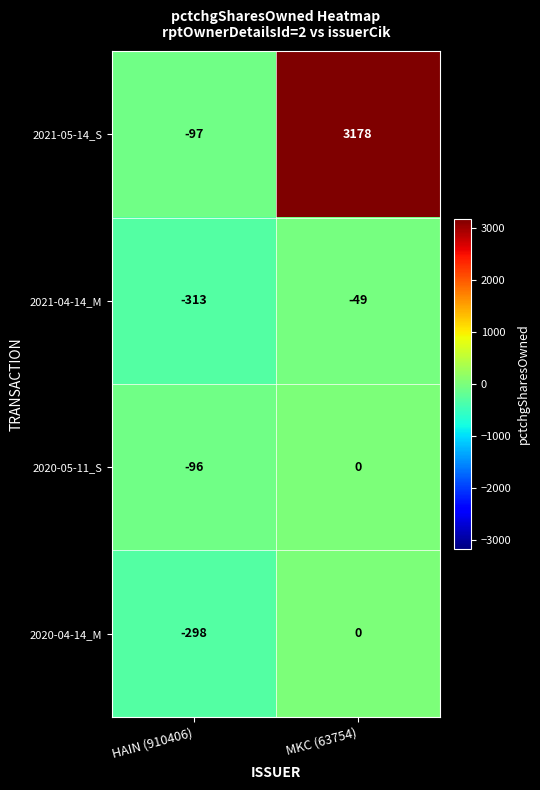

Rank the series at HAIN (910406) from lowest to highest value.

2021-04-14_M, 2020-04-14_M, 2021-05-14_S, 2020-05-11_S